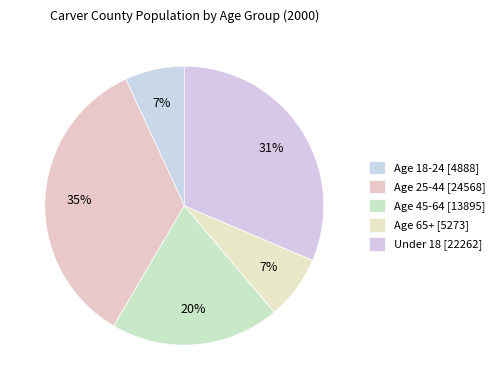

Count the number of slices in the pie.

5